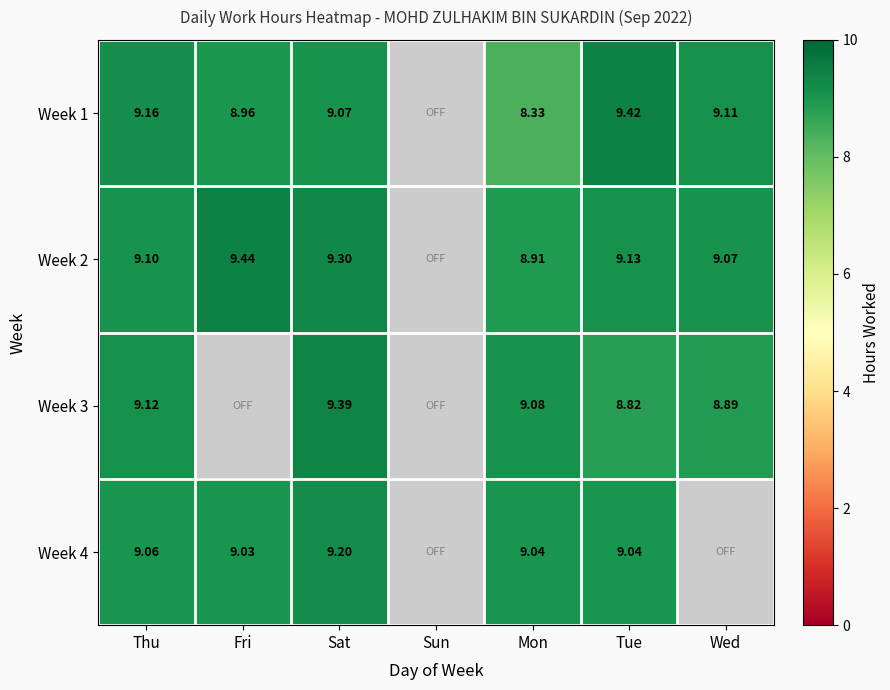

Is the value of Week 2 at Sat greater than the value of Week 3 at Sat?

No